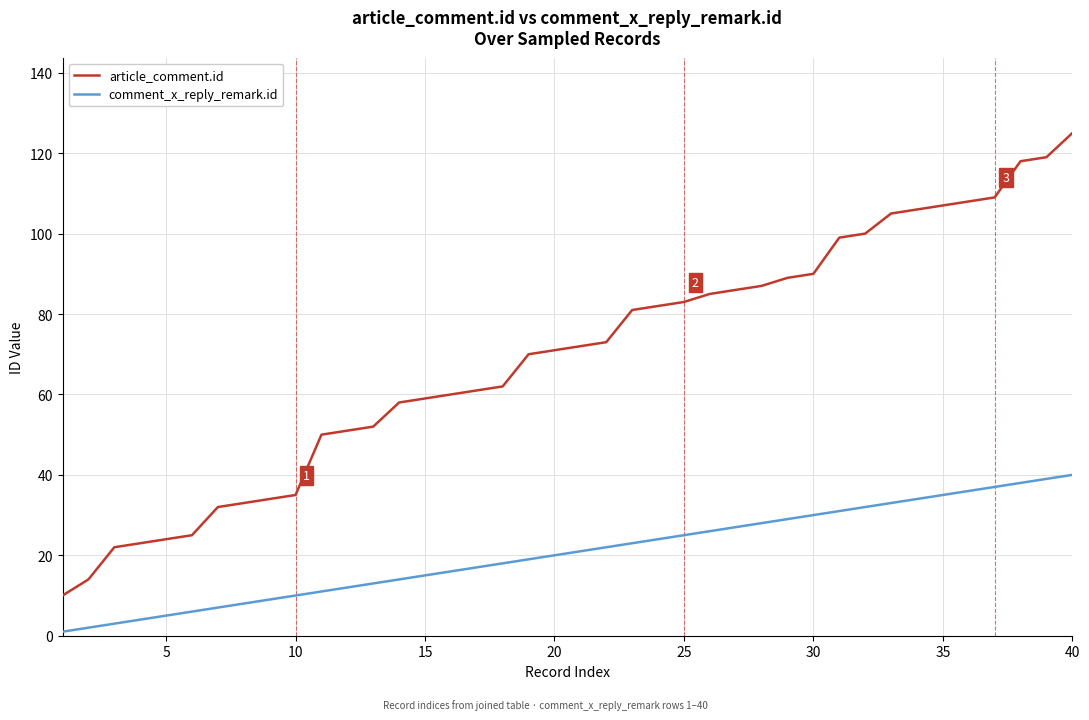

Rank the series by their average value, from lowest to highest.

comment_x_reply_remark.id, article_comment.id